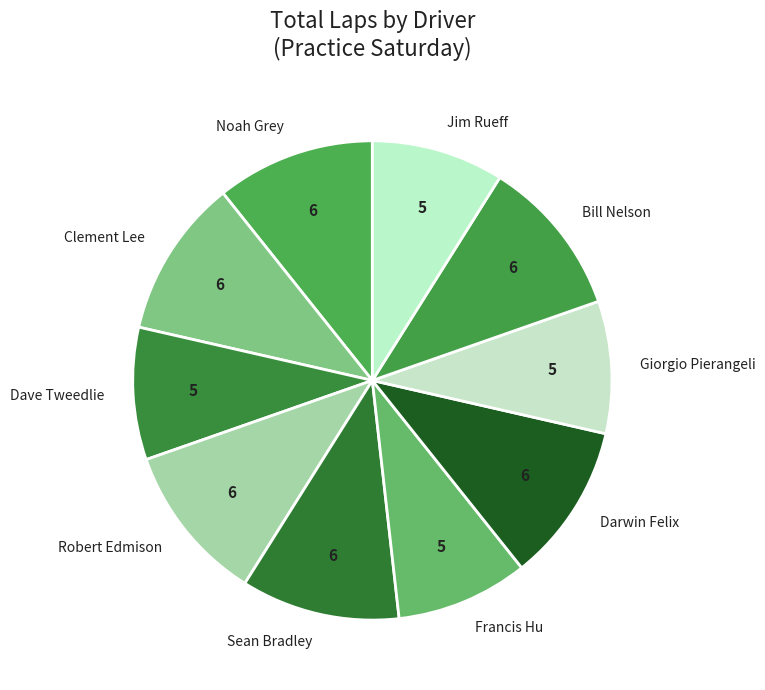

The Francis Hu slice represents 1% of the pie. True or false?

False